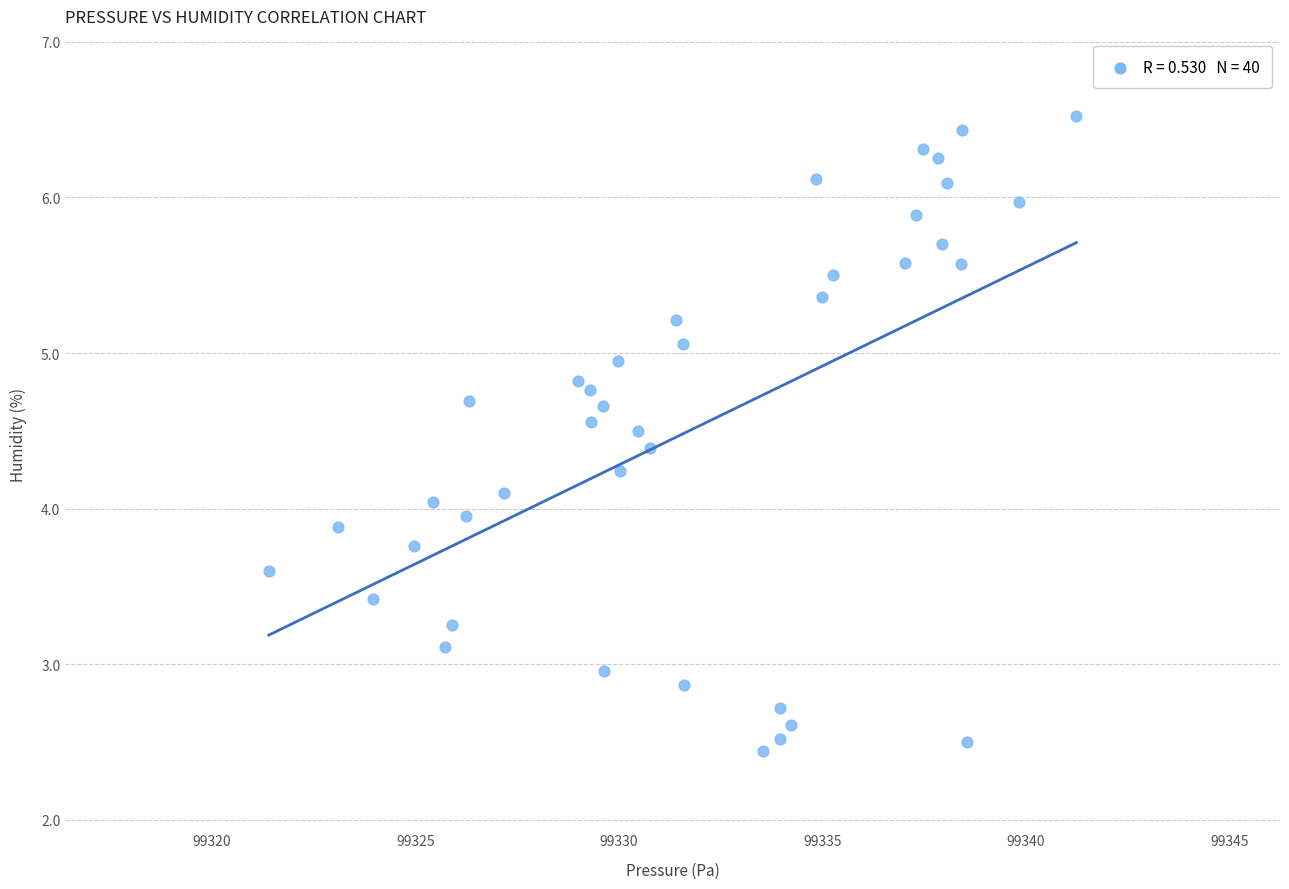

What is the range of Y values (max minus min)?

4.1